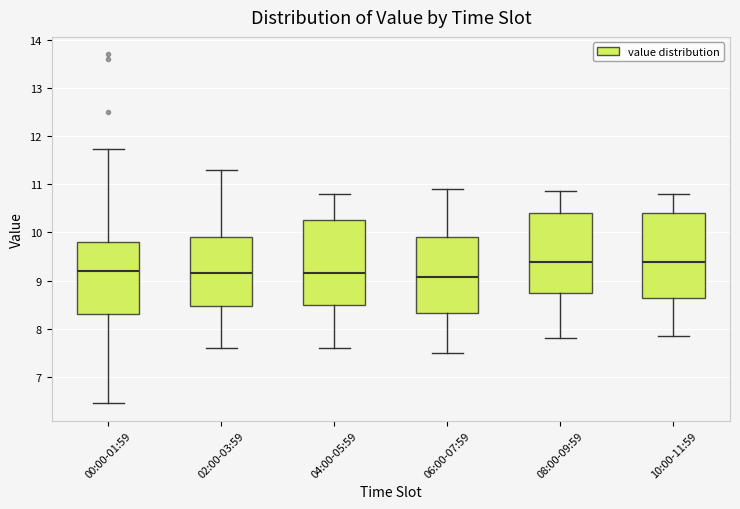

Reading left to right, read every box against the y-axis: the position of its median line, the range the box covers, and the ends of its whiskers. The values are not printed on the chart, so give them approximately, as read against the axis.

00:00-01:59: median 9.2, box 8.3 to 9.8, whiskers 6.5 to 11.7
02:00-03:59: median 9.2, box 8.5 to 9.9, whiskers 7.6 to 11.3
04:00-05:59: median 9.2, box 8.5 to 10.3, whiskers 7.6 to 10.8
06:00-07:59: median 9.1, box 8.3 to 9.9, whiskers 7.5 to 10.9
08:00-09:59: median 9.4, box 8.8 to 10.4, whiskers 7.8 to 10.9
10:00-11:59: median 9.4, box 8.6 to 10.4, whiskers 7.9 to 10.8